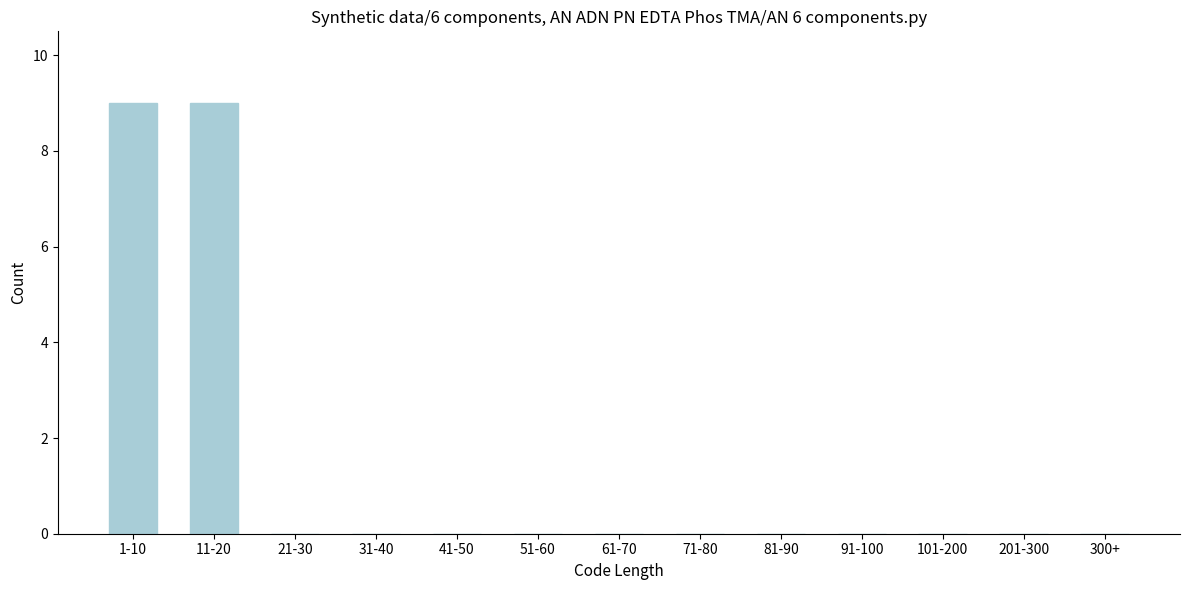

Reading left to right, list all the values displayed in this chart.

1-10=9	11-20=9	21-30=0	31-40=0	41-50=0	51-60=0	61-70=0	71-80=0	81-90=0	91-100=0	101-200=0	201-300=0	300+=0